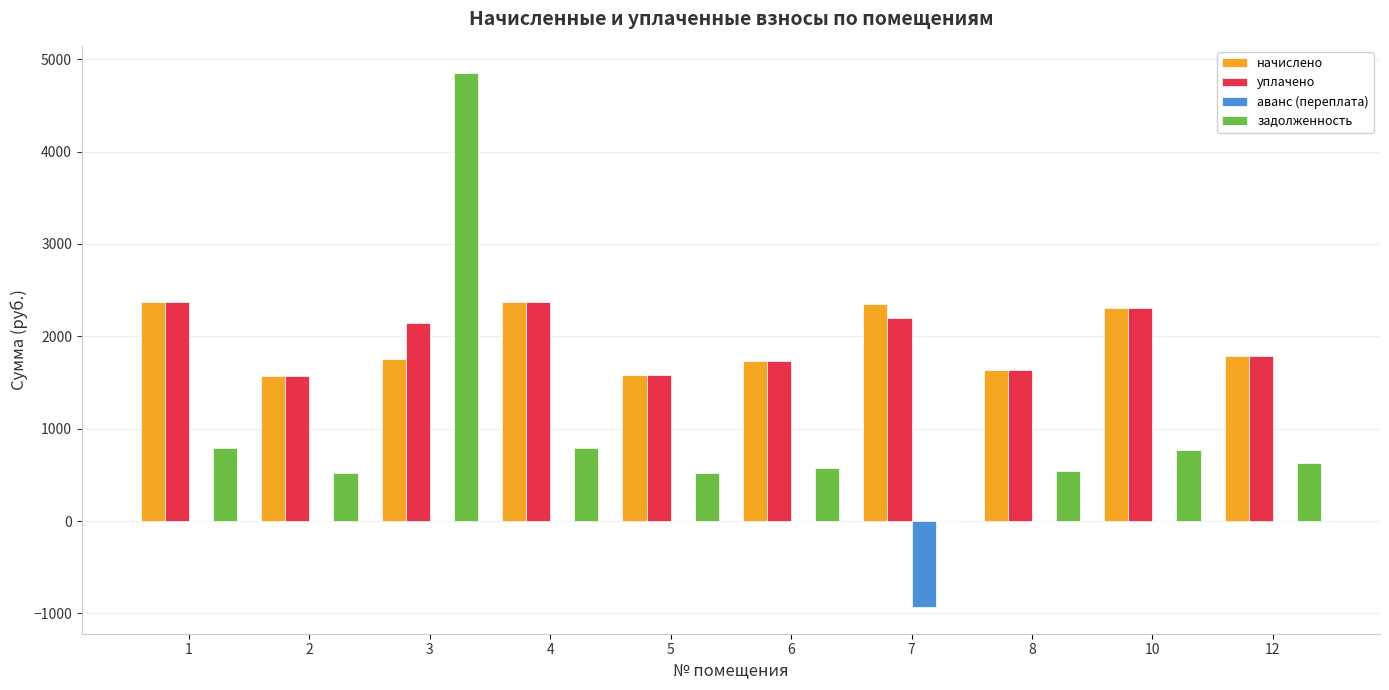

How many series are shown in this chart?

4